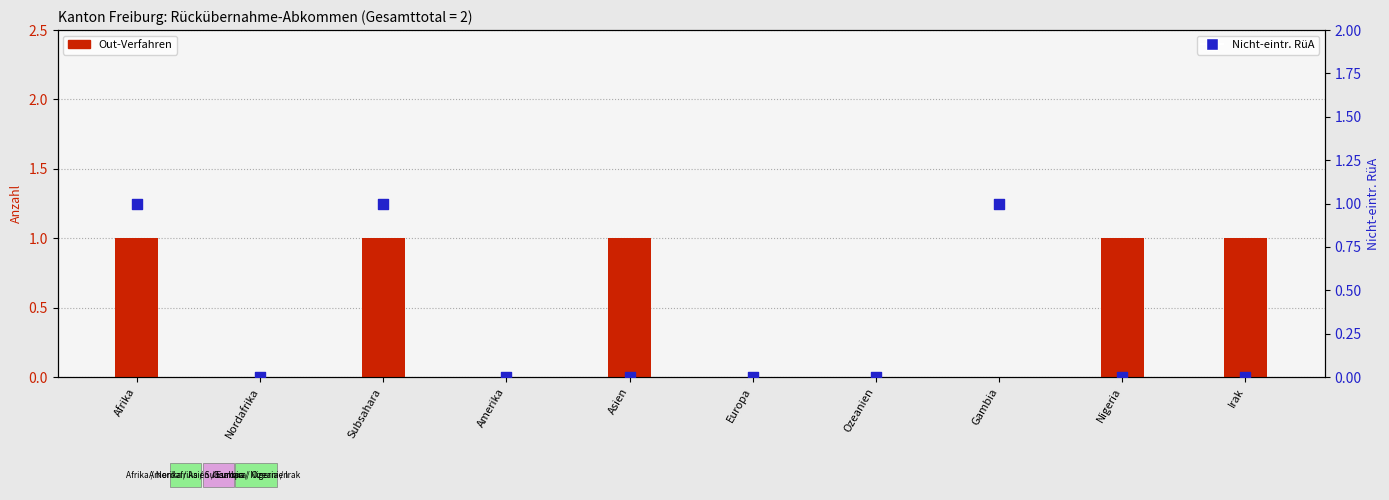

Which series reaches the maximum Y coordinate?

Out-Verfahren